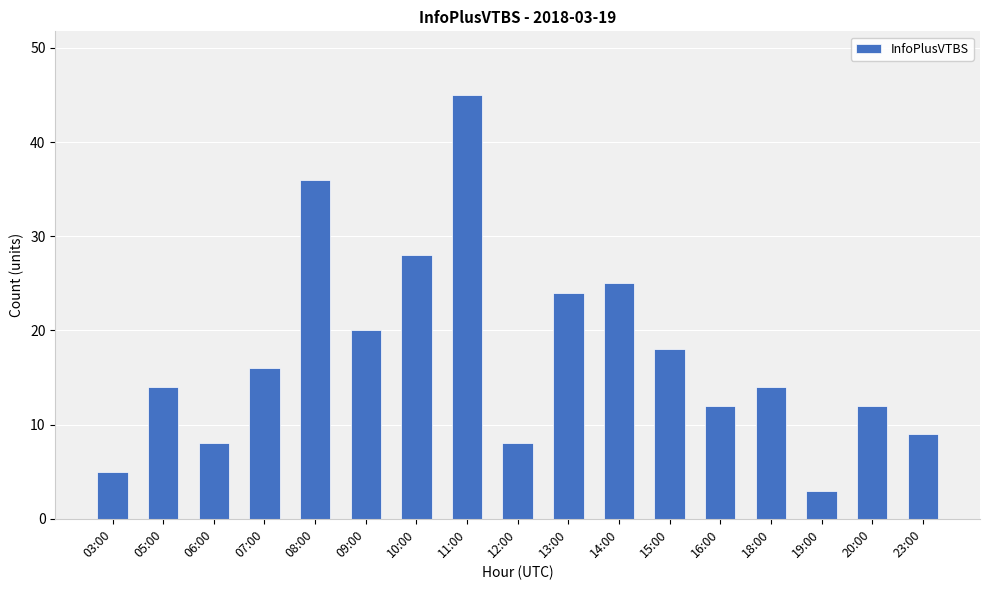

How many data points does each series have?

17